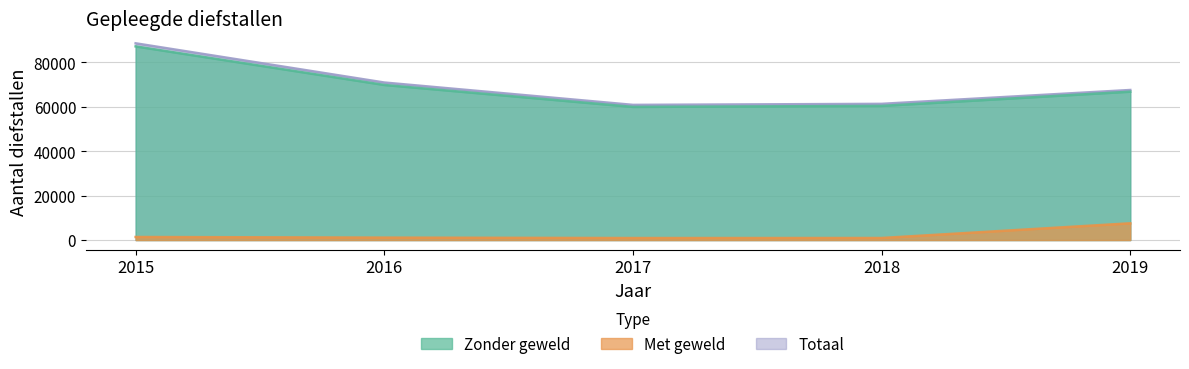

What is the difference between the second highest and minimum values in the Totaal series?

10068